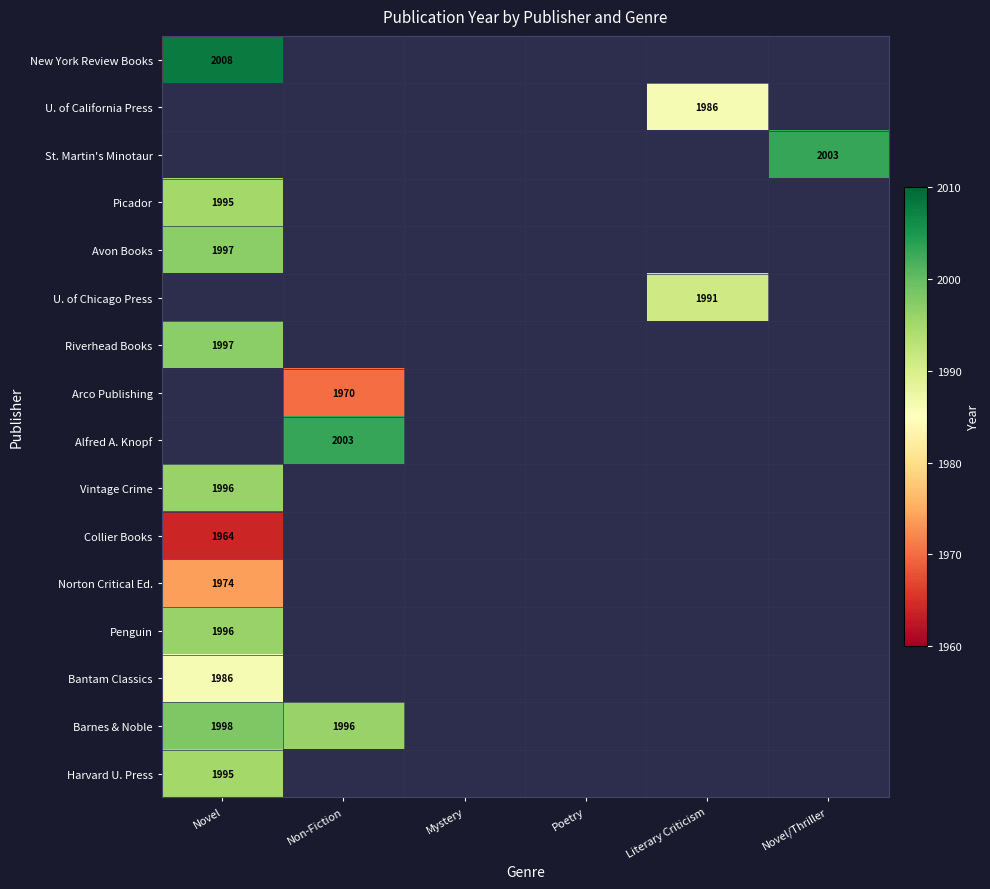

The Vintage Crime series shows 631 at Novel. True or false?

False